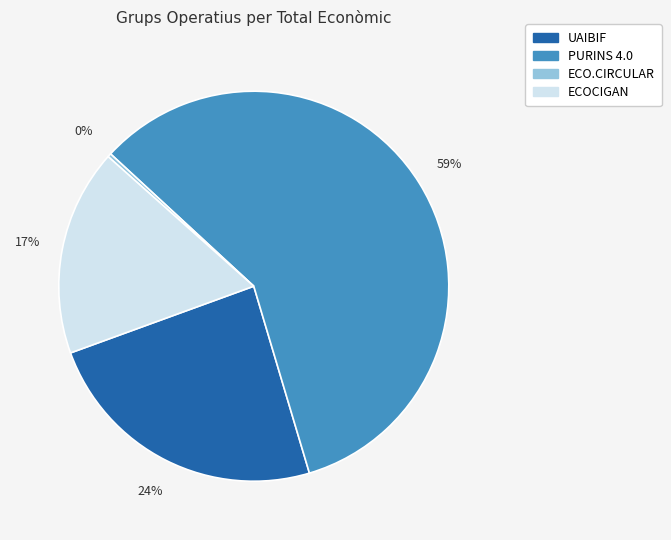

Rank the categories by value from lowest to highest.

ECO.CIRCULAR, ECOCIGAN, UAIBIF, PURINS 4.0